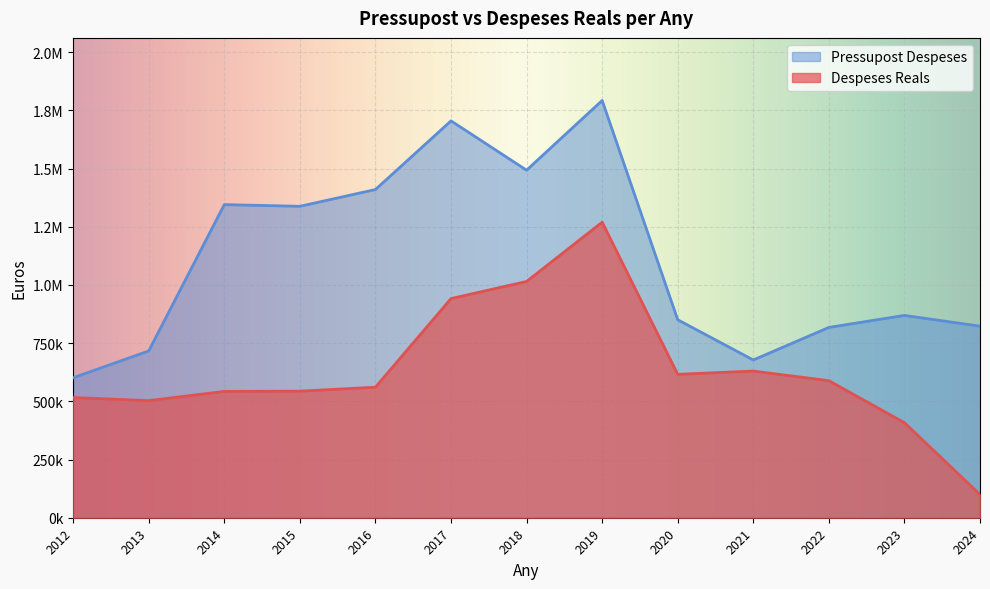

True or false: Pressupost Despeses and Despeses Reals cross at least once.

False